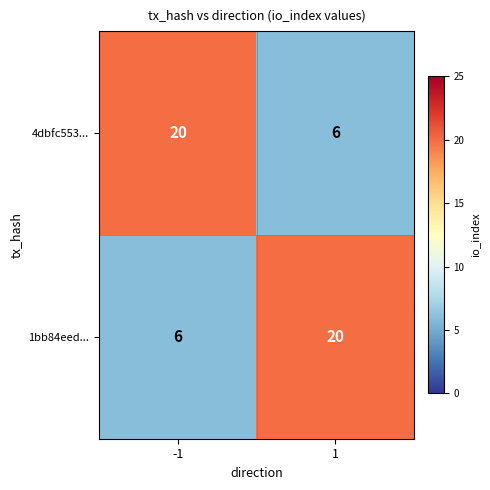

Read the 4dbfc553... value at 1, to the nearest 5.

5